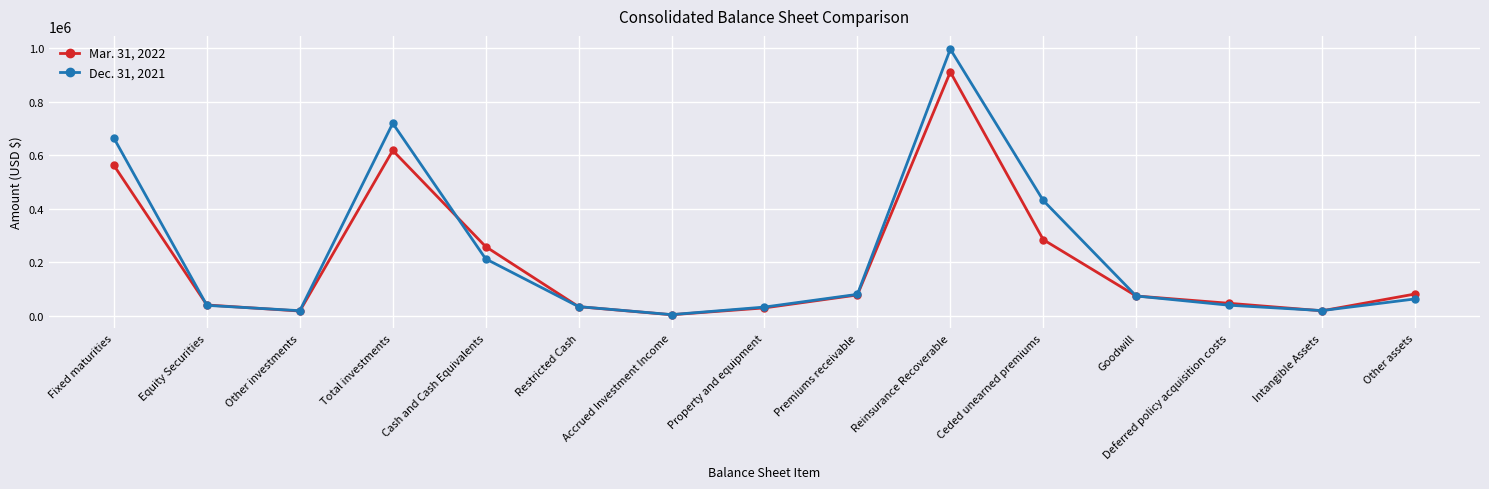

At how many categories does at least one series exceed 613153?

3